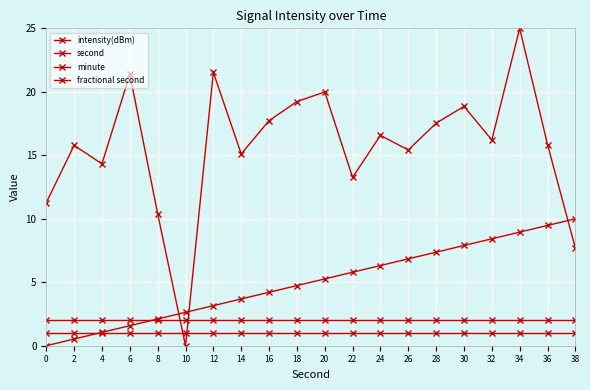

Does the chart have visible grid lines?

Yes